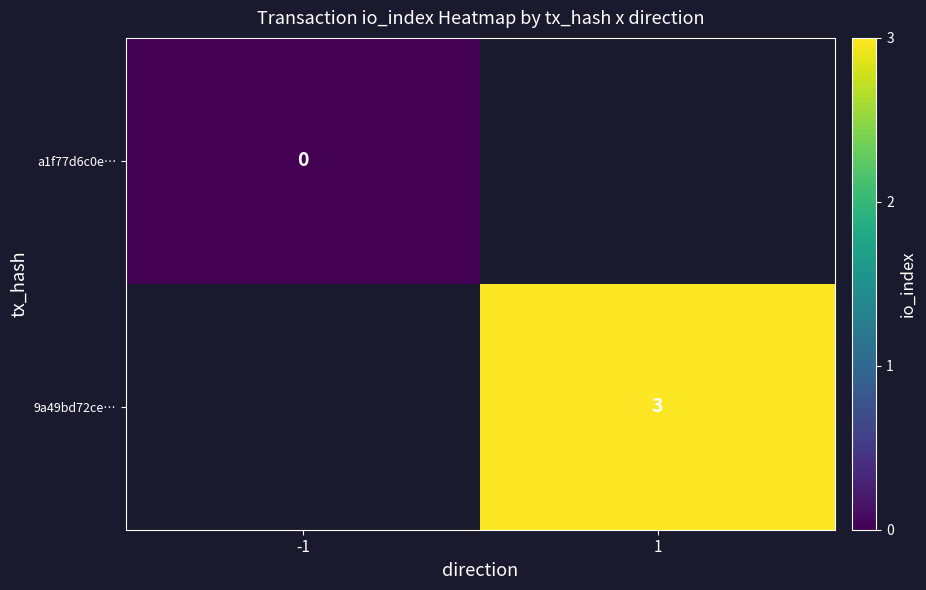

True or false: 9a49bd72ce… has a value of 2 at 1.

False